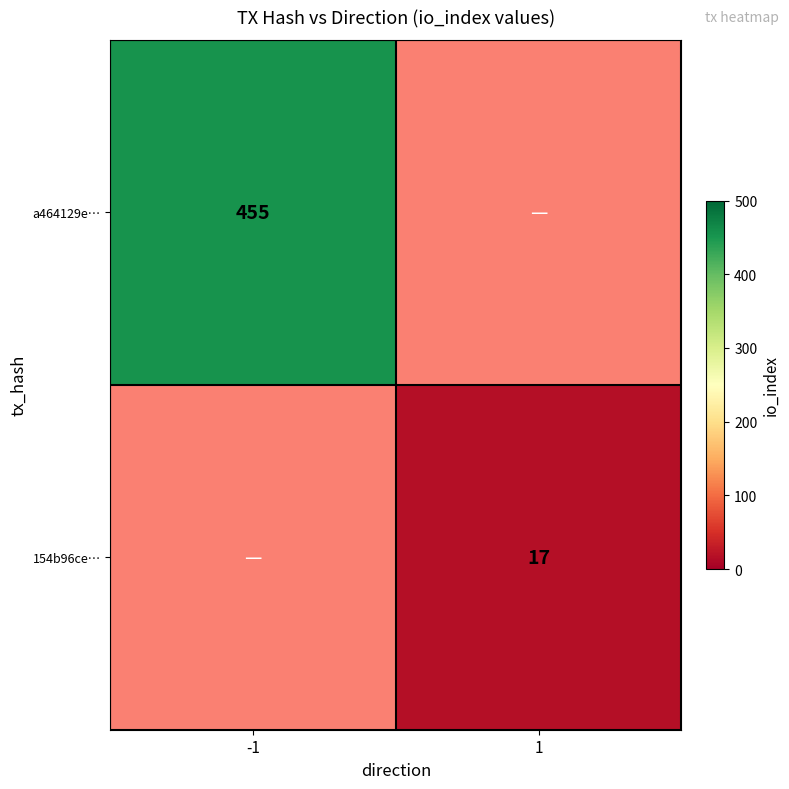

The a464129e… series shows 455 at -1. True or false?

True